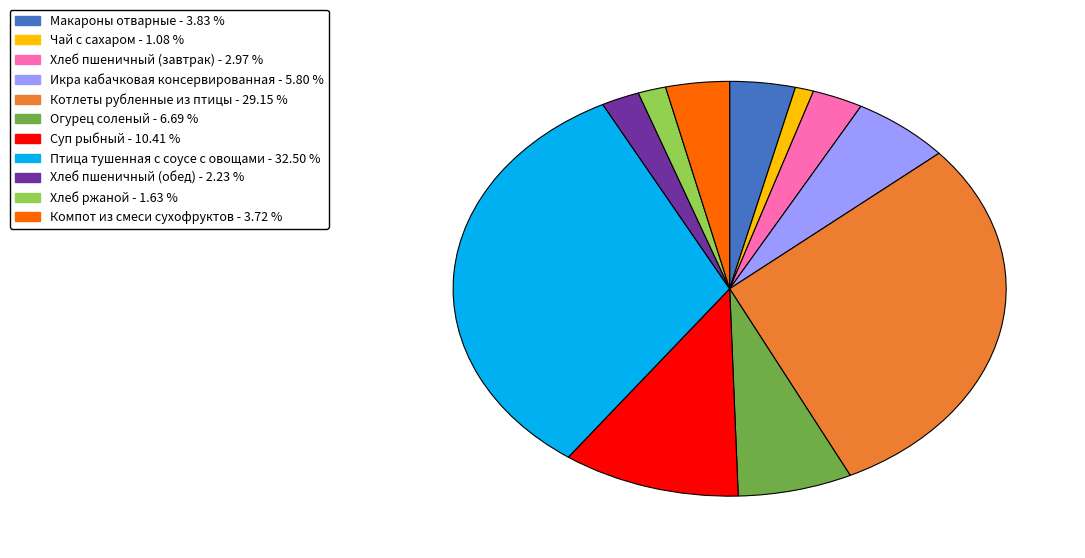

What is the largest slice in the pie chart?

Птица тушенная с соусе с овощами